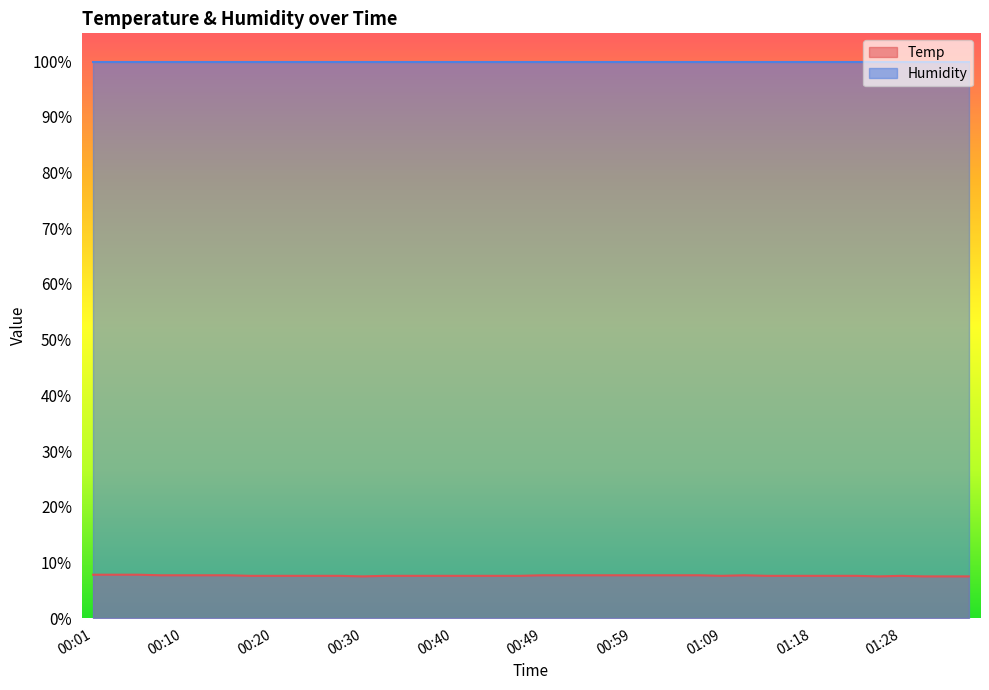

How many lines are shown in the chart?

2